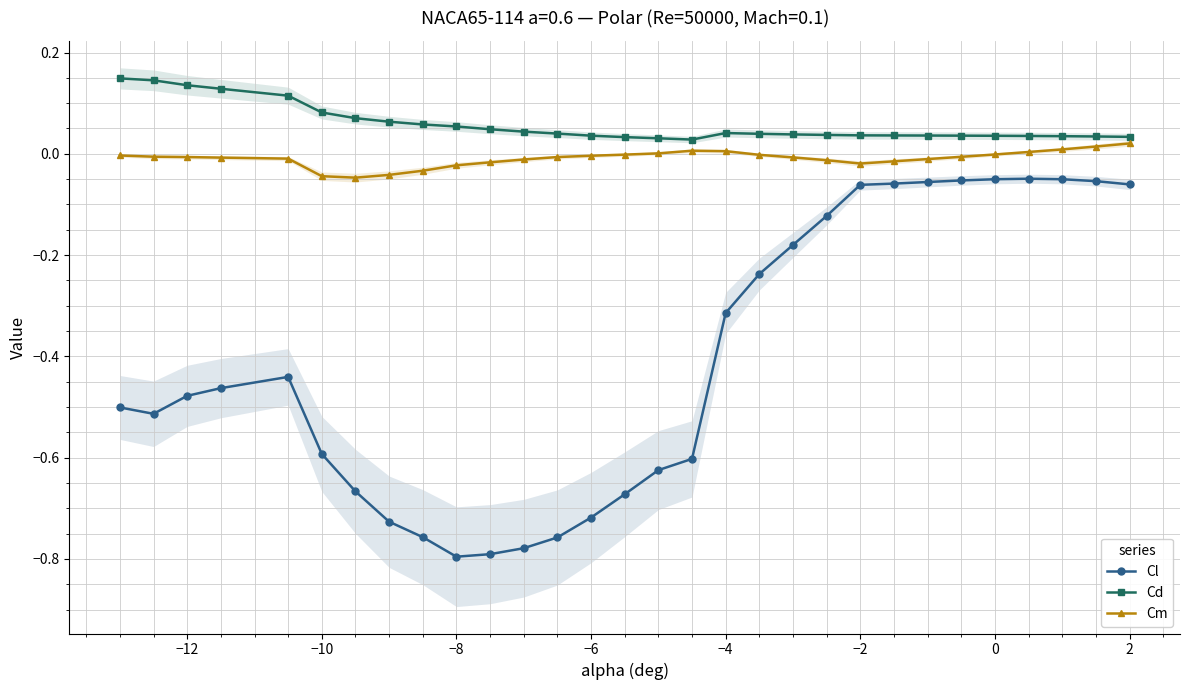

True or false: Cd and Cl intersect in this chart.

False